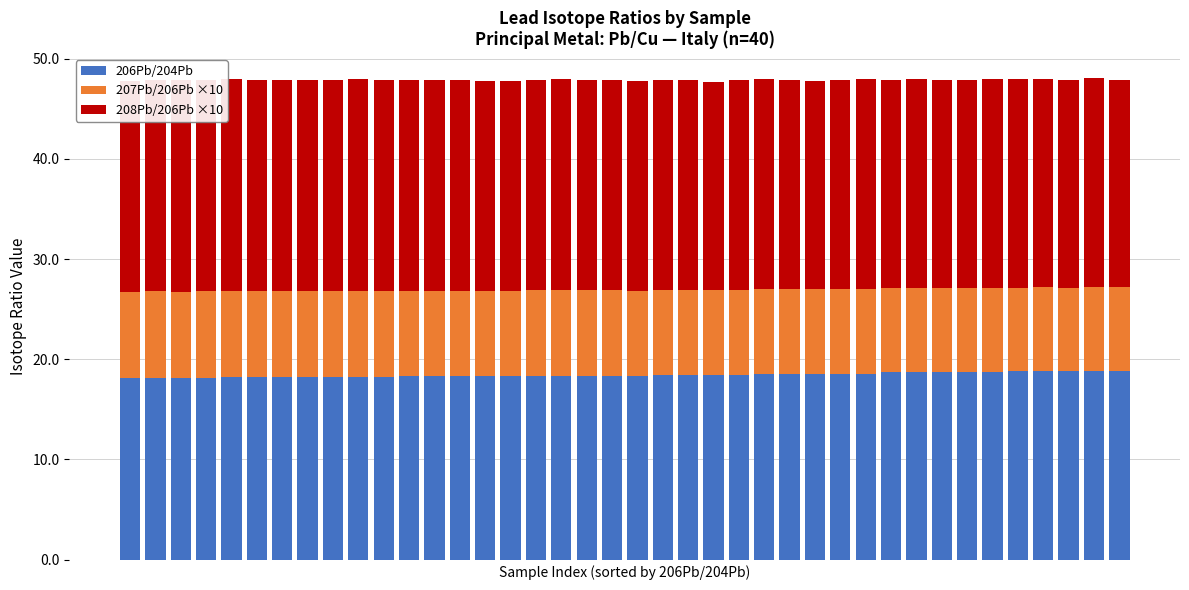

What is the maximum value for 206Pb/204Pb?

18.9